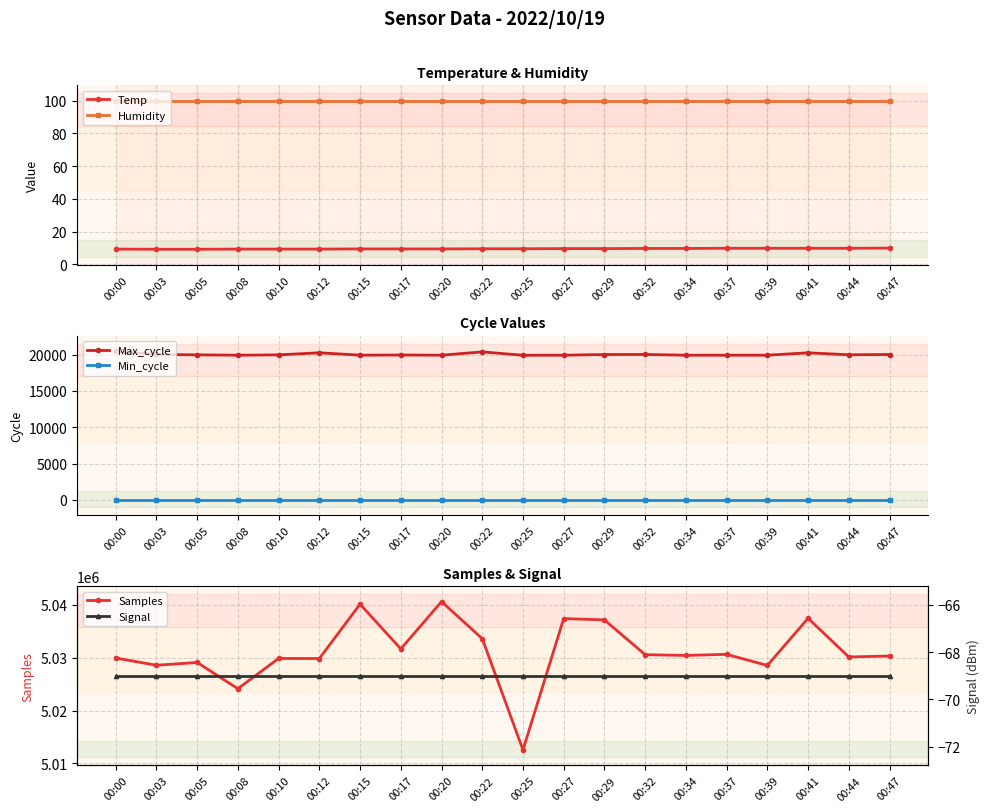

Where is Min_cycle nearest to the value 28?

00:00